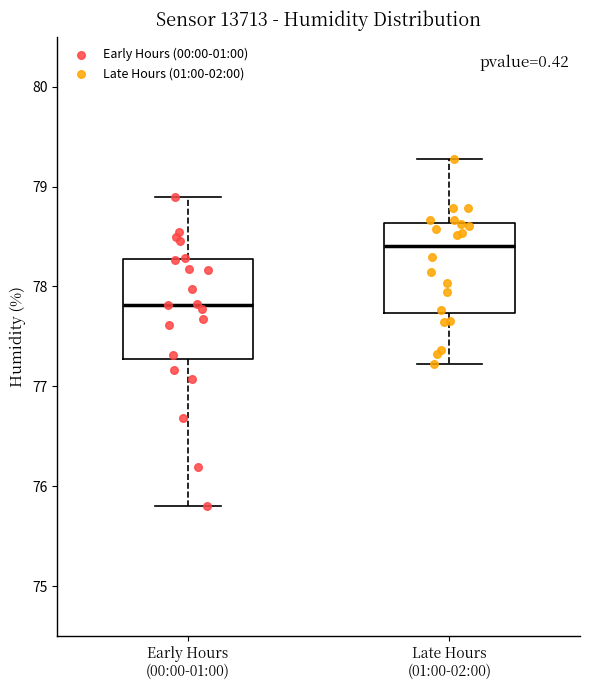

Reading left to right, transcribe this box plot: for each box, give where its median line is, the range the box spans, and where its two whiskers end, as read against the y-axis. The values are not printed on the chart, so give them approximately, as read against the axis.

Early Hours (00:00-01:00): median 77.8, box 77.3 to 78.3, whiskers 75.8 to 78.9
Late Hours (01:00-02:00): median 78.4, box 77.7 to 78.6, whiskers 77.2 to 79.3